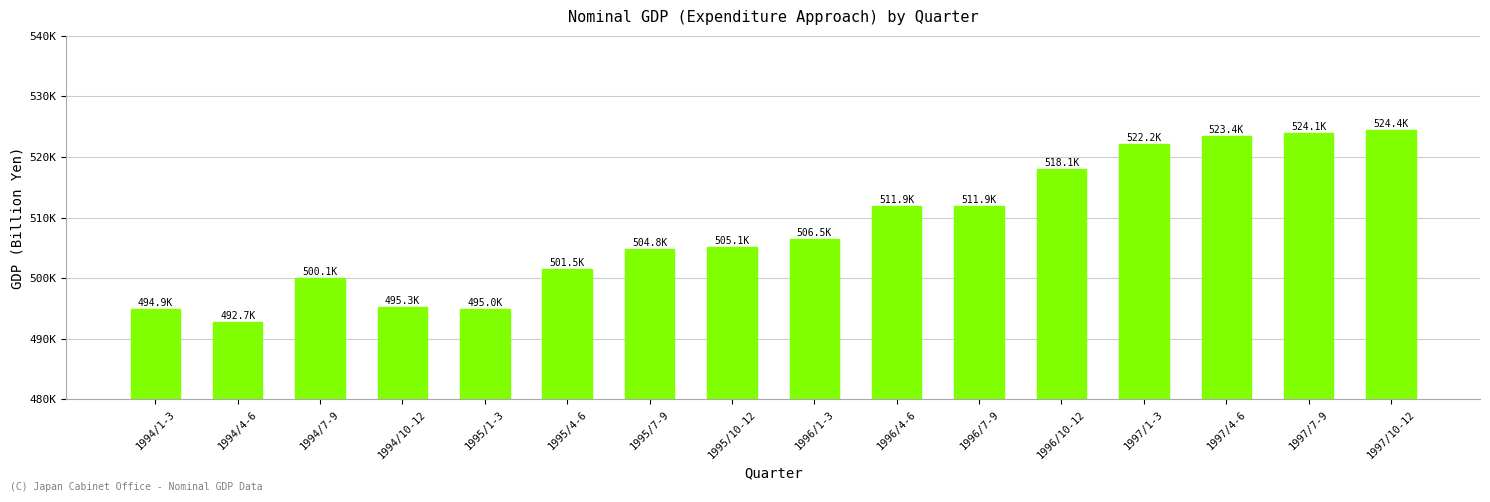

At which category does the chart reach its minimum across all series?

1994/4-6